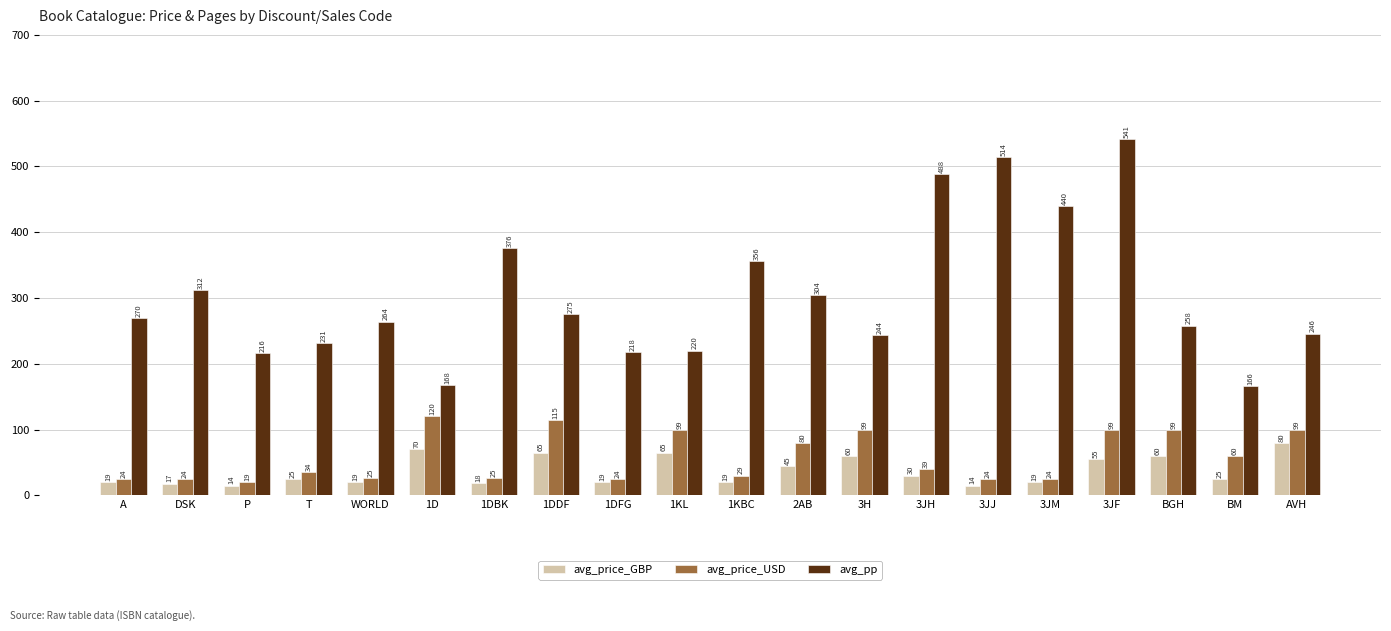

What is the highest value of the avg_price_GBP series?

80.0